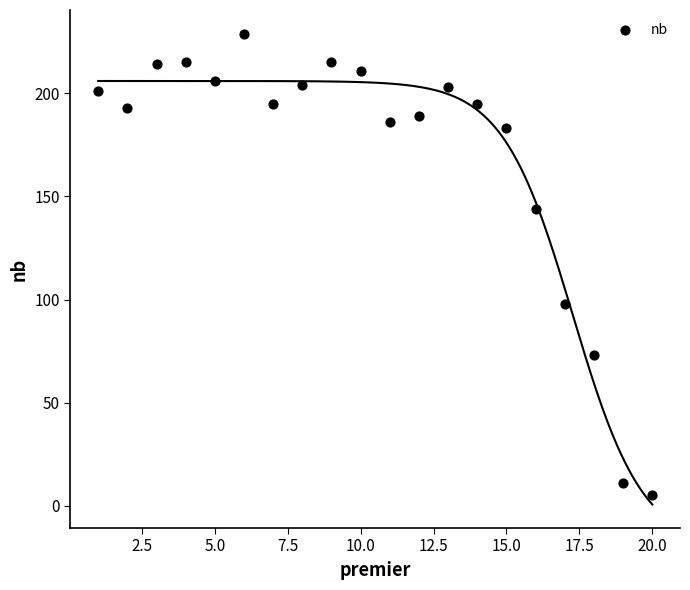

What is the range of X values (max minus min)?

19